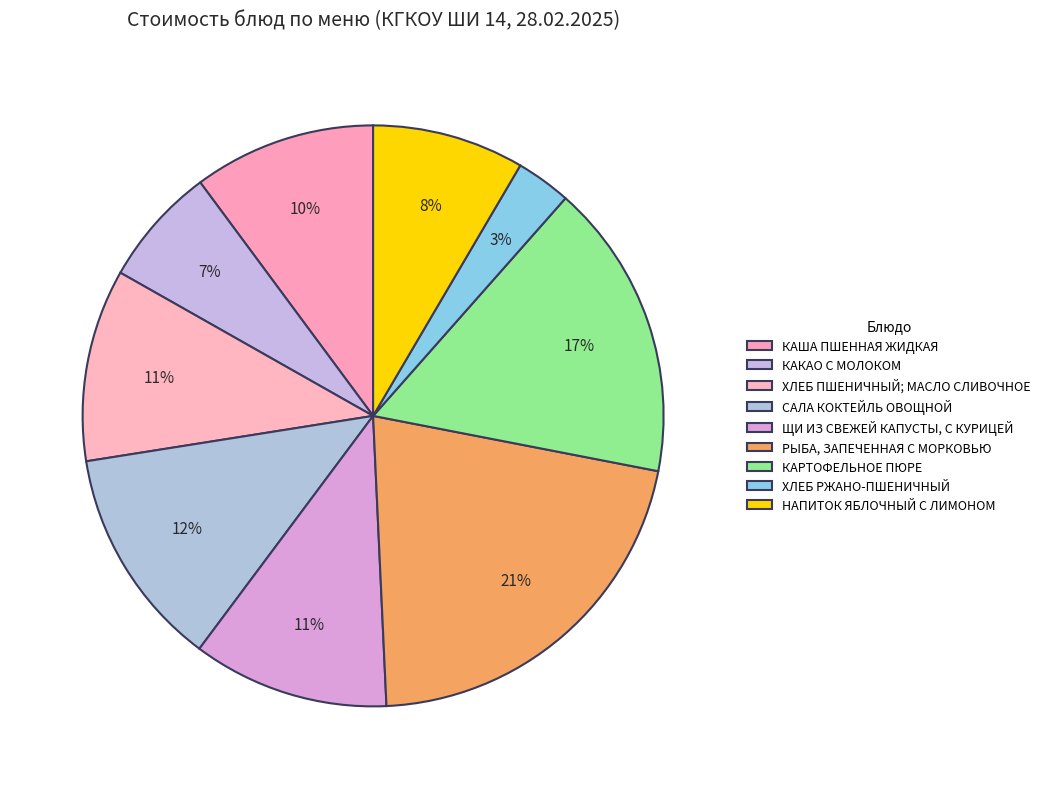

To the nearest percent, what percentage of the pie is ХЛЕБ ПШЕНИЧНЫЙ; МАСЛО СЛИВОЧНОЕ?

11%